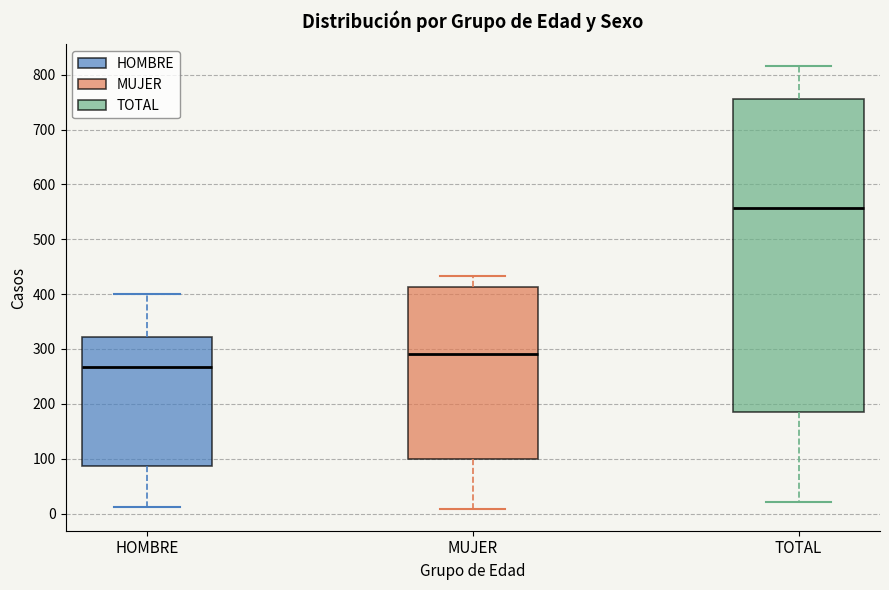

Reading left to right, read every box against the y-axis: the position of its median line, the range the box covers, and the ends of its whiskers. The values are not printed on the chart, so give them approximately, as read against the axis.

HOMBRE: median 270, box 90 to 320, whiskers 10 to 400
MUJER: median 290, box 100 to 410, whiskers 10 to 430
TOTAL: median 560, box 190 to 760, whiskers 20 to 820